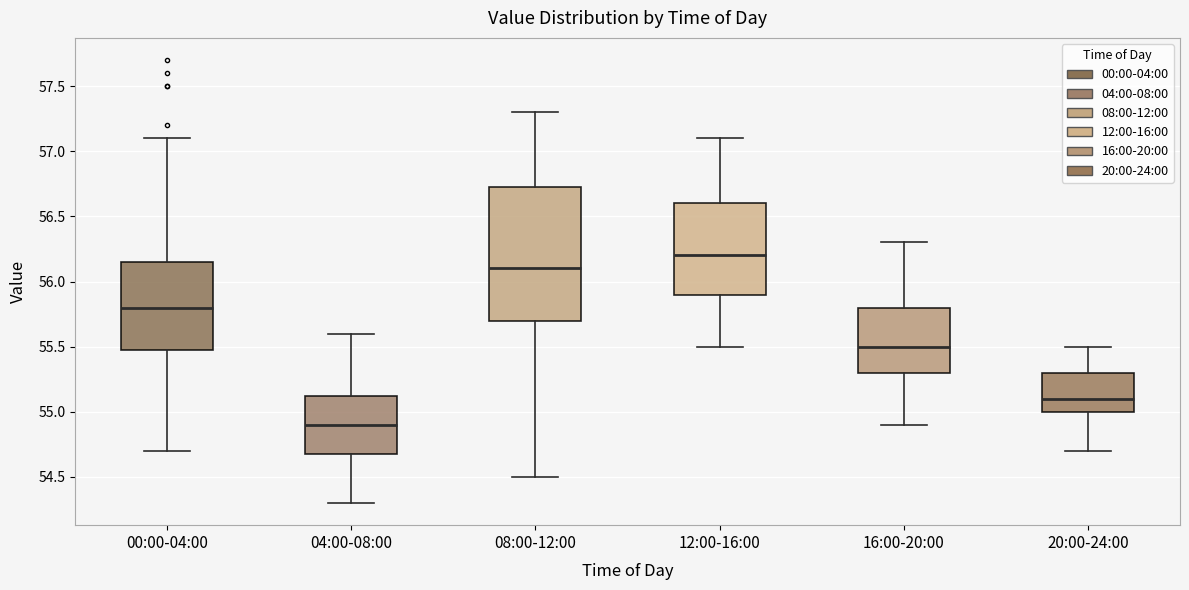

Which box's median line is the lowest?

04:00-08:00